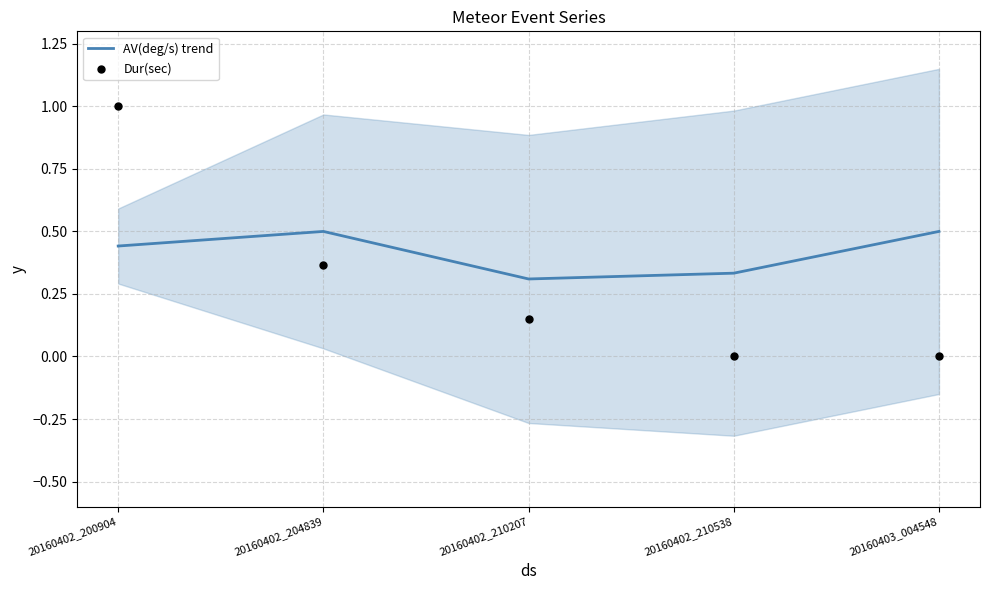

What are all the series names shown in the legend?

AV(deg/s) trend, Dur(sec)